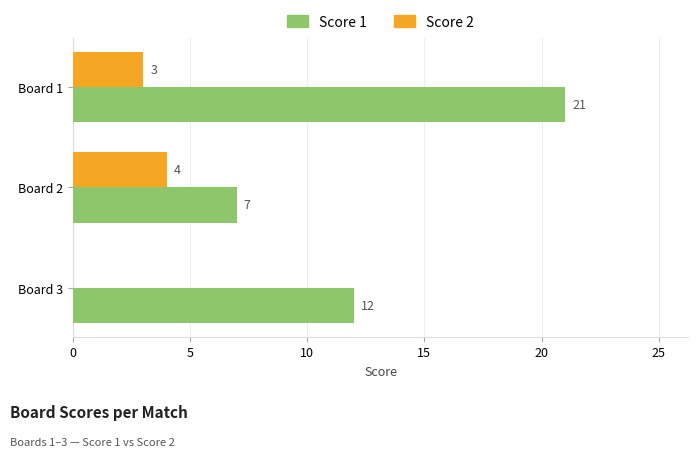

The Score 1 series shows 7 at Board 2. True or false?

True